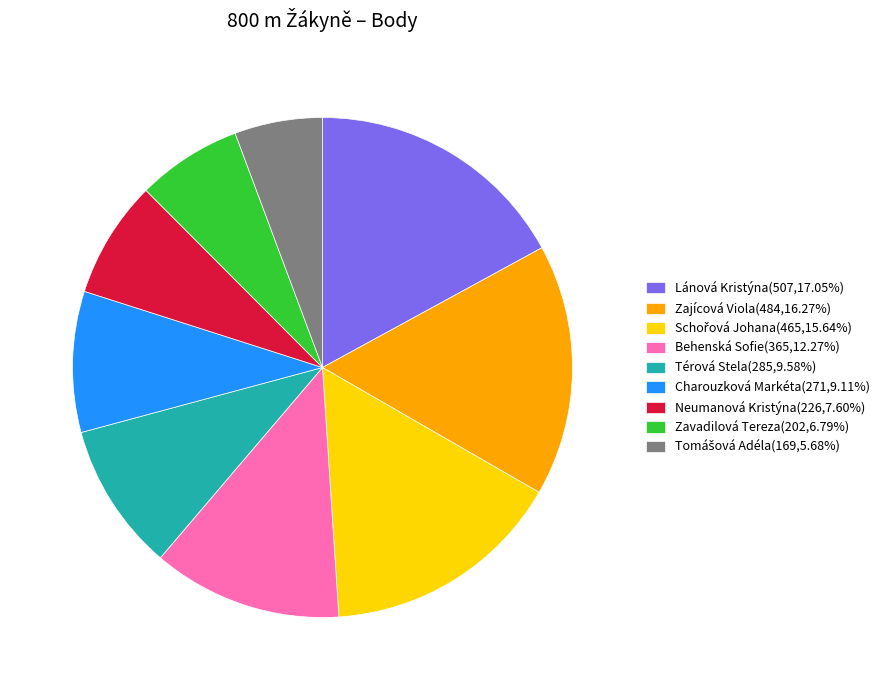

Is there a majority slice in this chart?

No